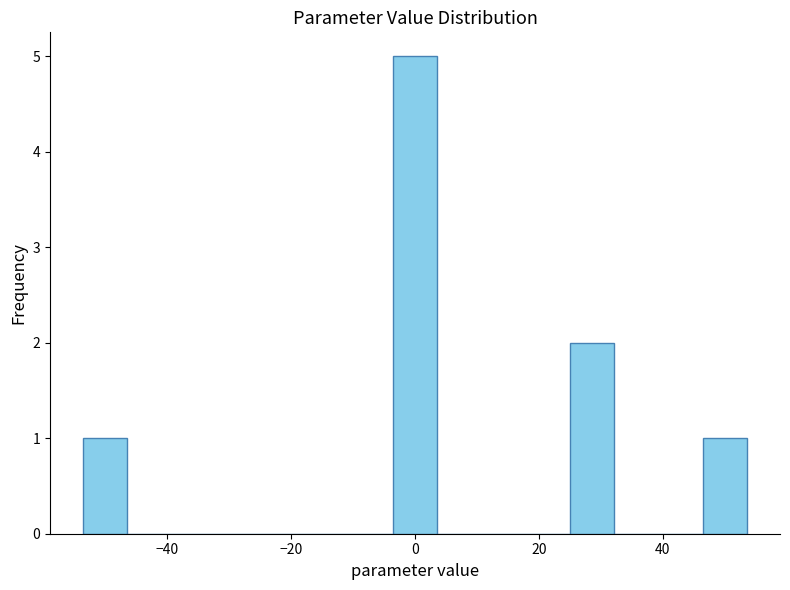

Around what value on the x-axis is the tallest bar? Give the approximate position of its centre, as read against the axis.

0